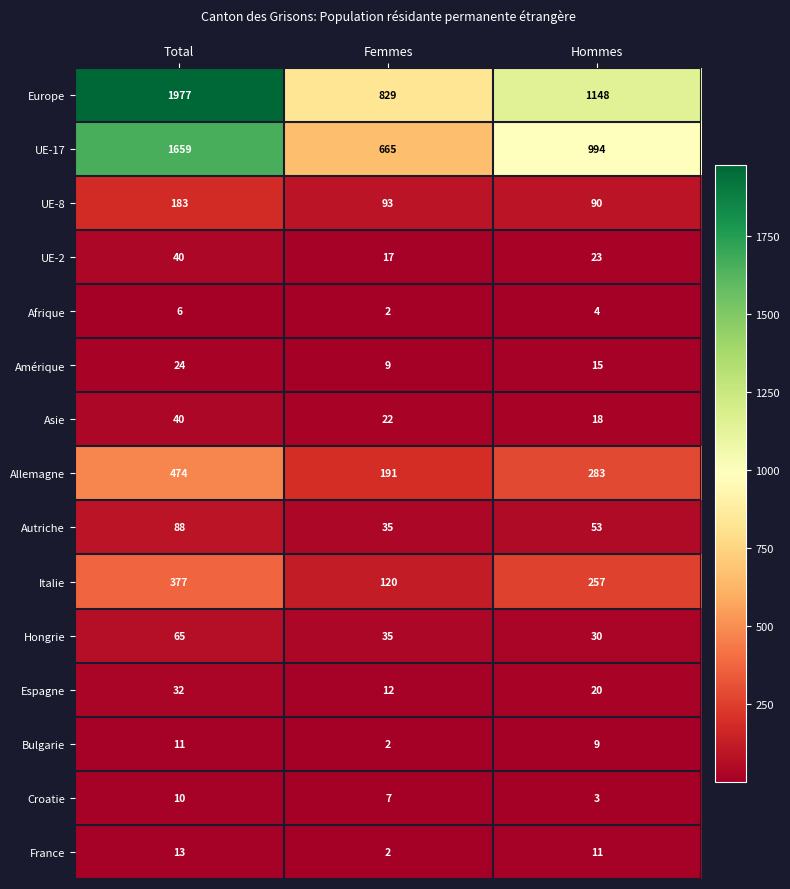

Which series has the largest range (max minus min)?

Europe